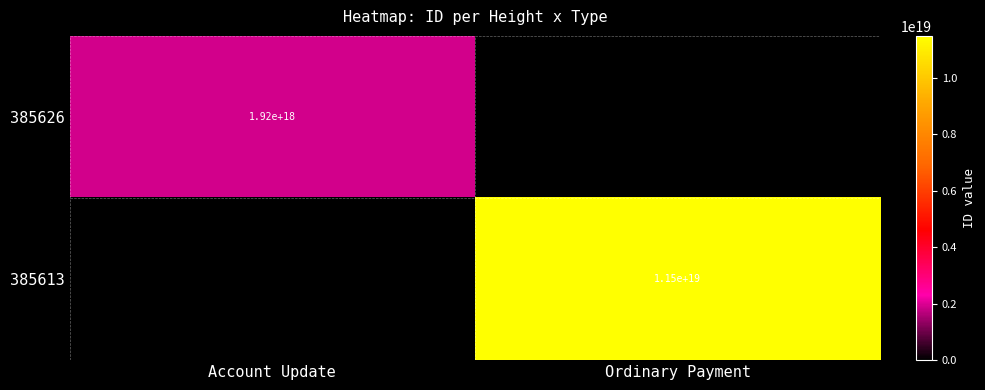

The 385626 series shows 775621452817792896 at Account Update. True or false?

False